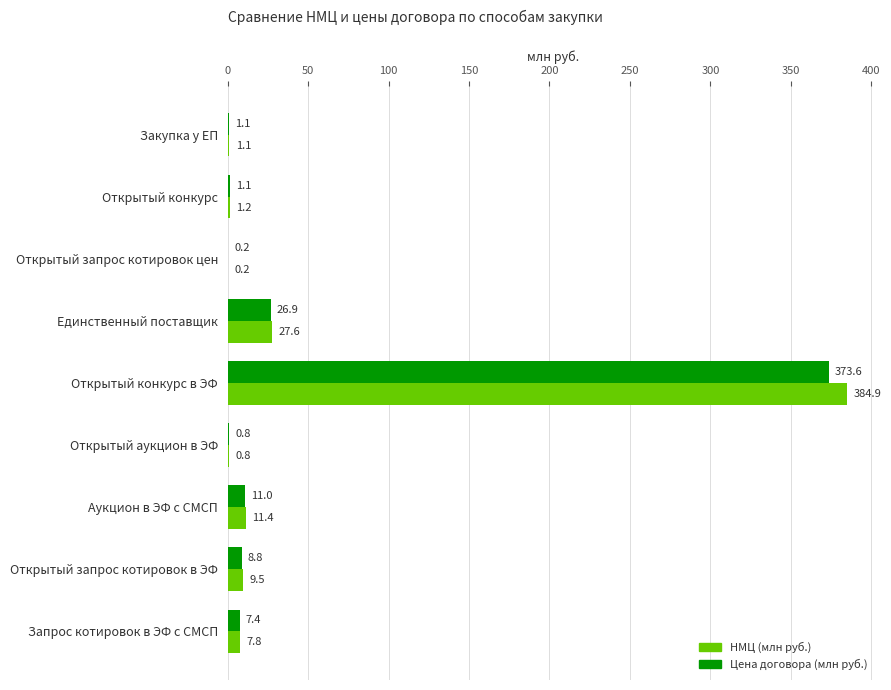

What is the average value of the Цена договора (млн руб.) series?

47.9